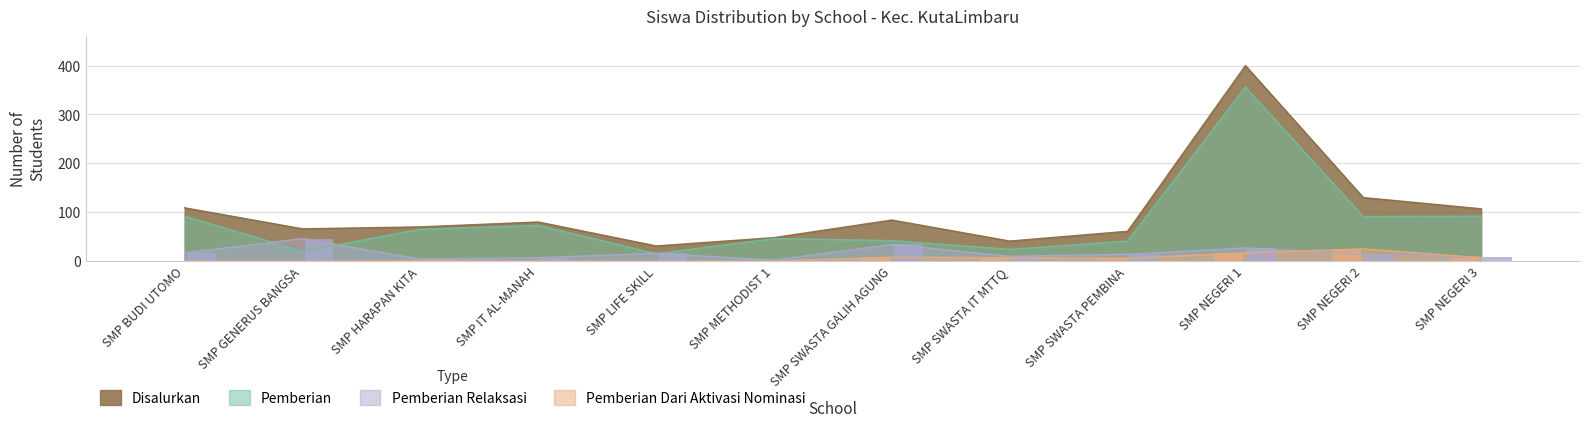

Where does the Pemberian Relaksasi series first go above 14?

SMP BUDI UTOMO